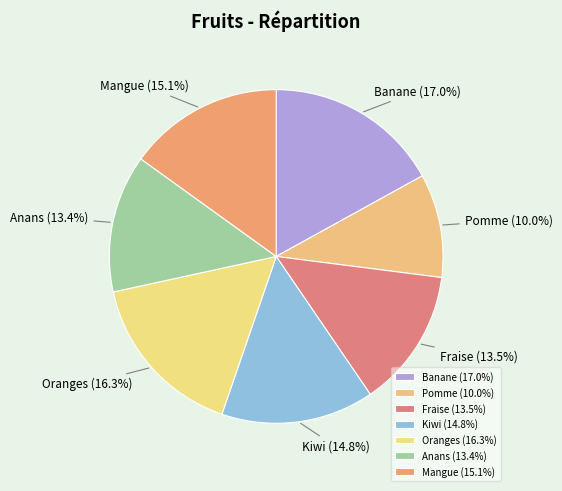

To the nearest percent, what is the difference between the Anans and Banane slice percentages?

4%